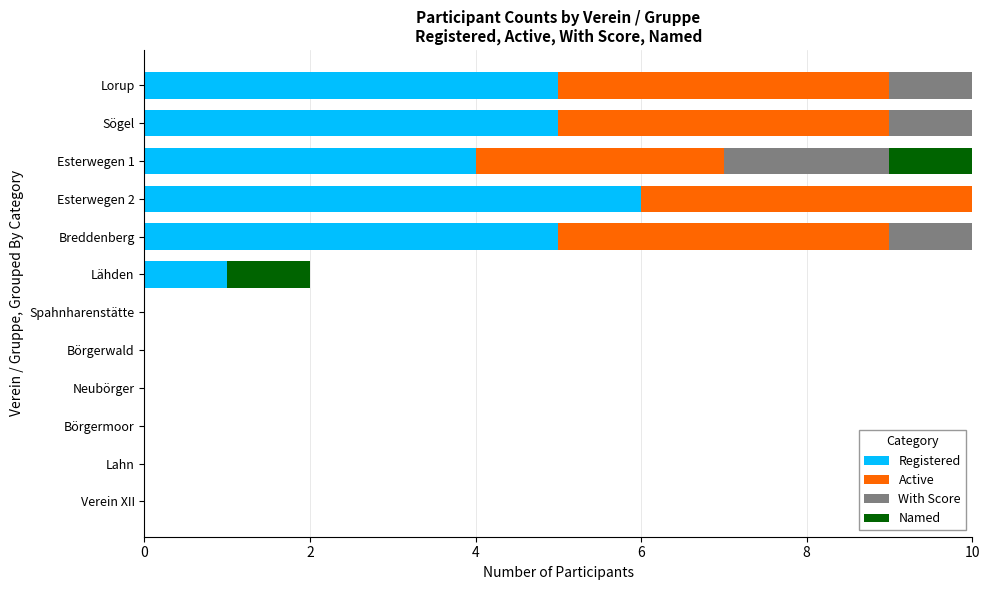

What is the total value across all series at Esterwegen 2?

16